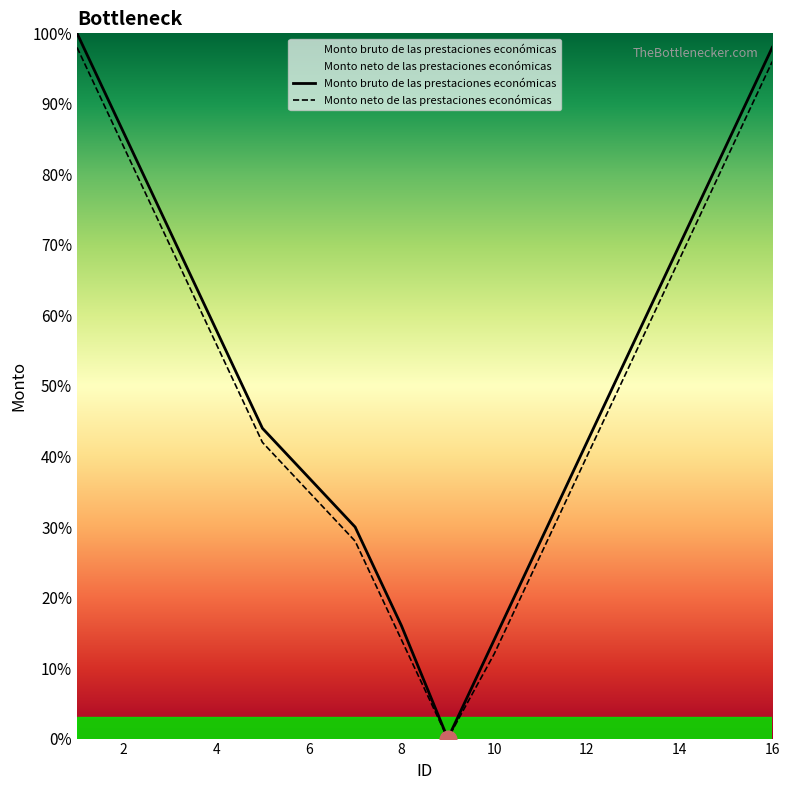

What is the total value across all series at 4?

114